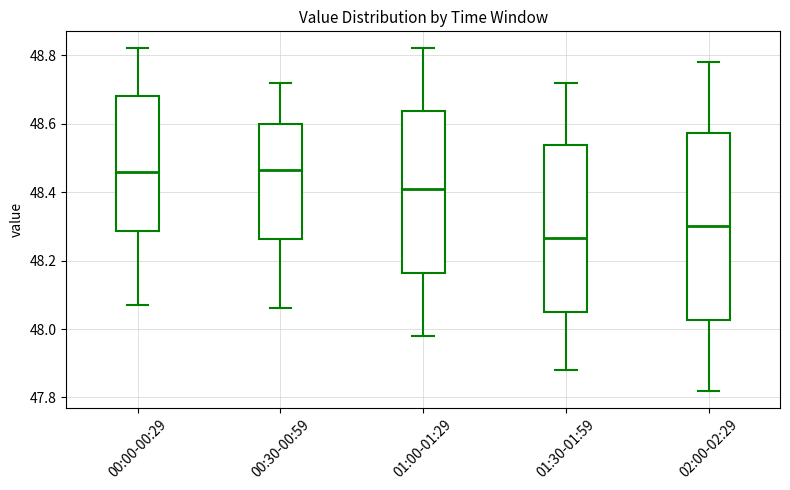

Comparing the boxes themselves (not the whiskers), which one is the tallest?

02:00-02:29